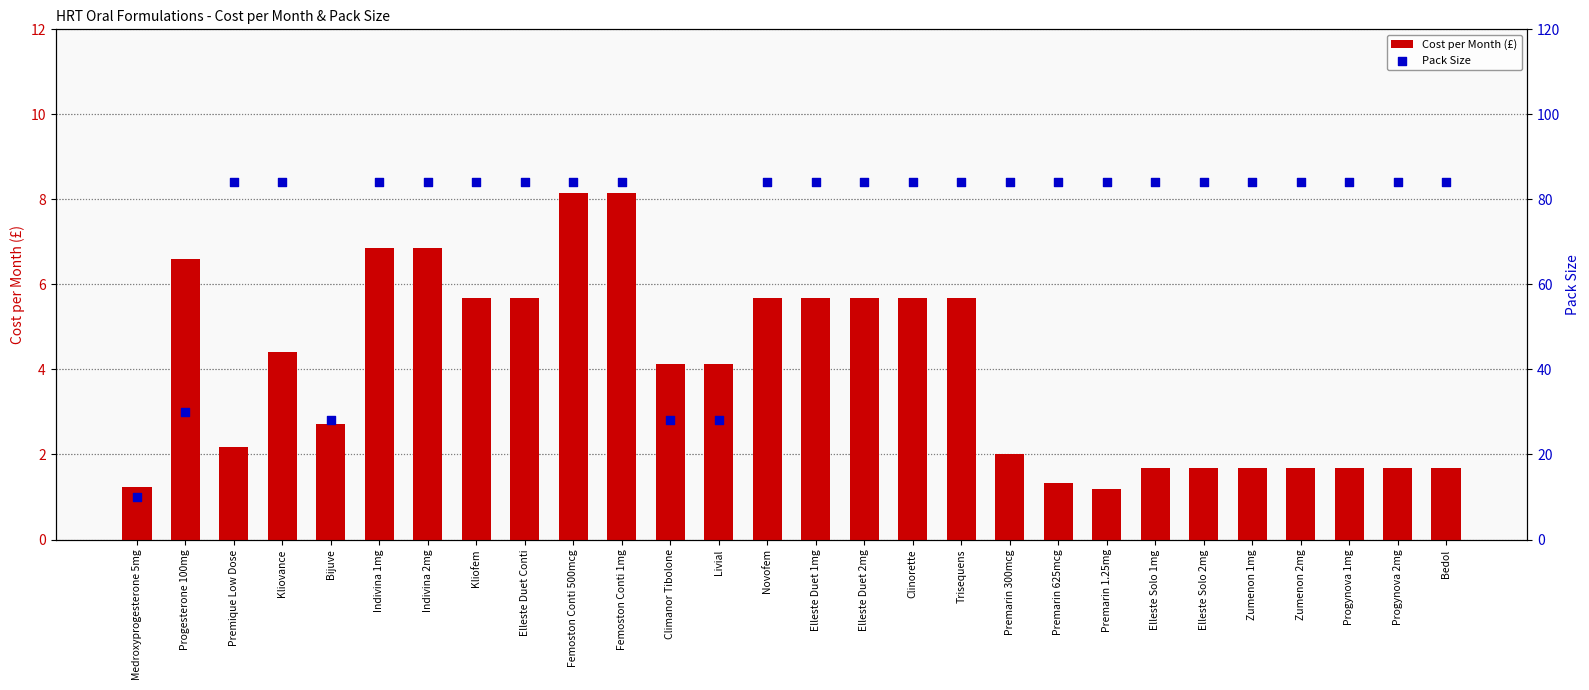

Which series has the largest Y range (max minus min)?

Pack Size